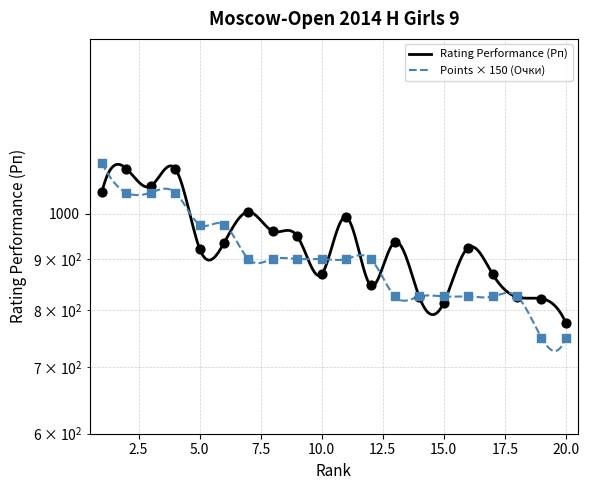

Which series contains the lowest Y value?

Points (Очки)